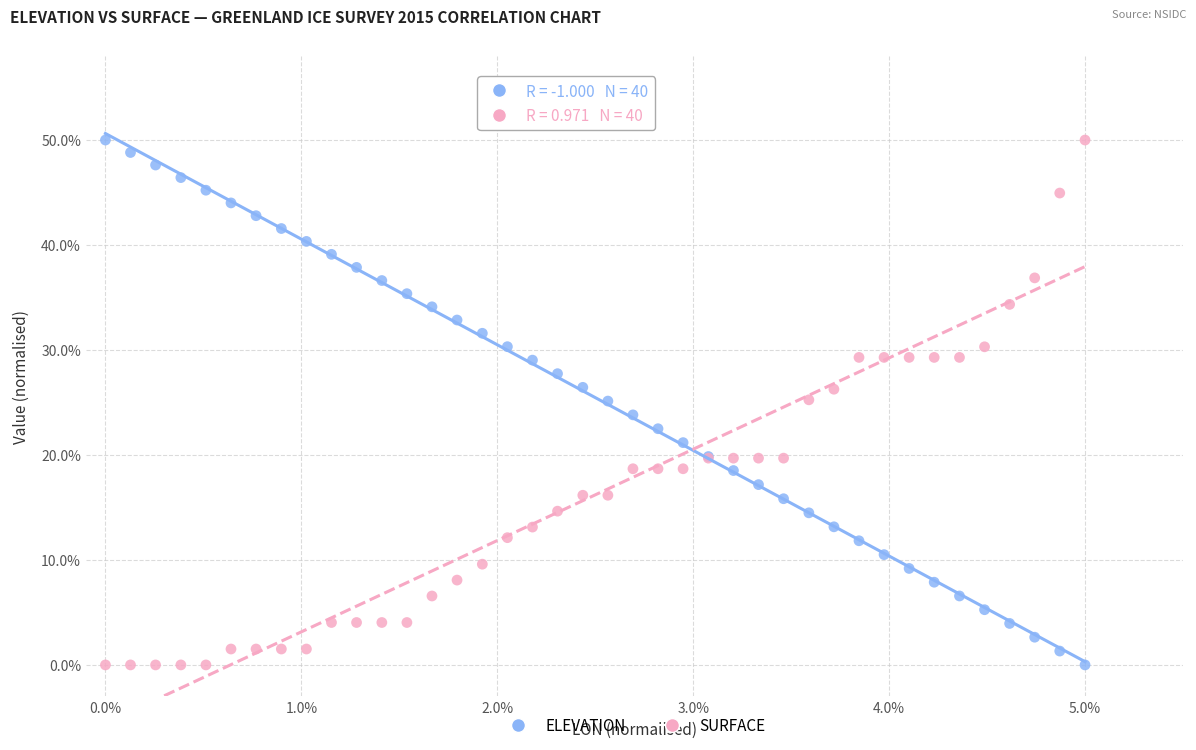

What is the X range (max minus min) for the scatter plot?

5.0